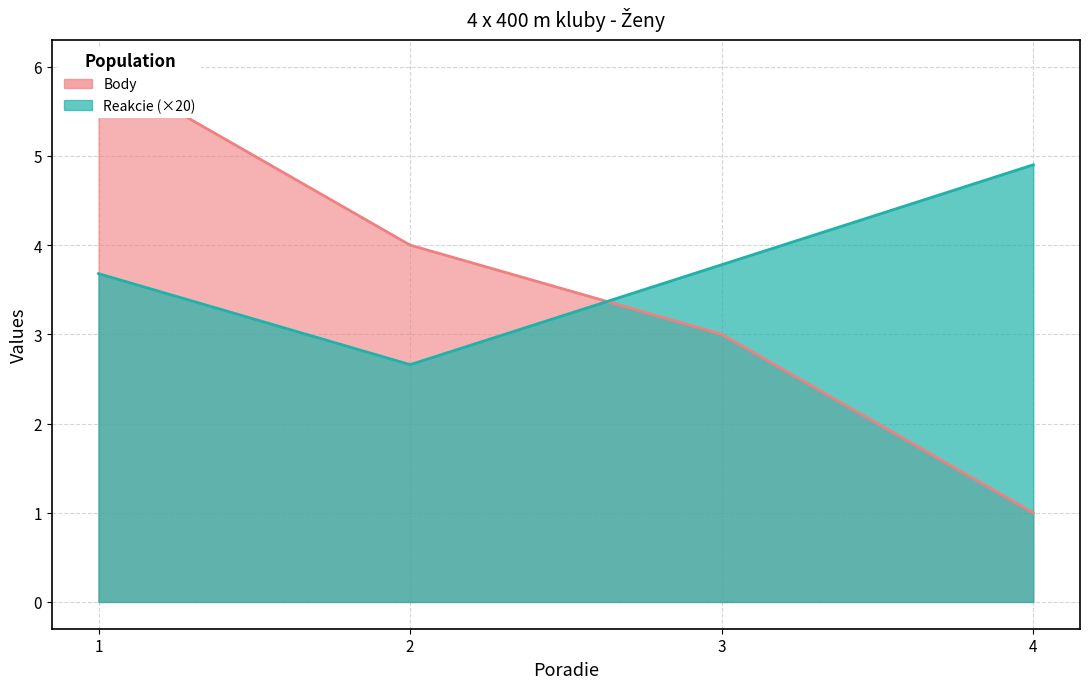

What is the sum of the Reakcie values at 4 and 2?

7.6